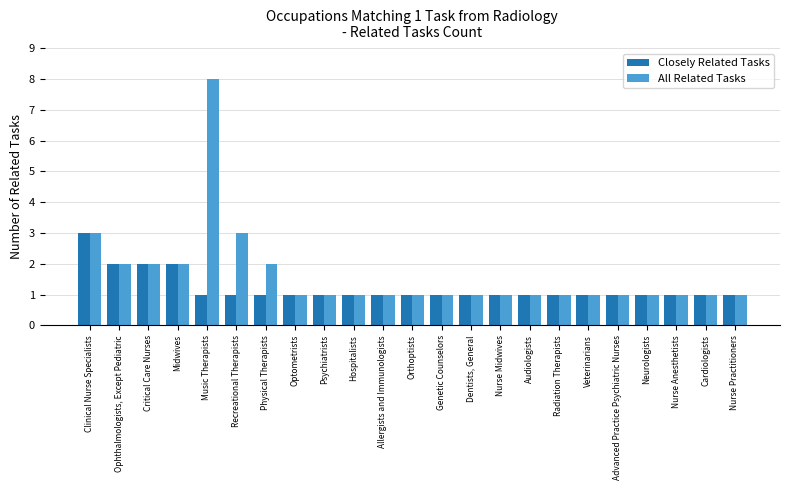

Count the number of categories in the chart.

23